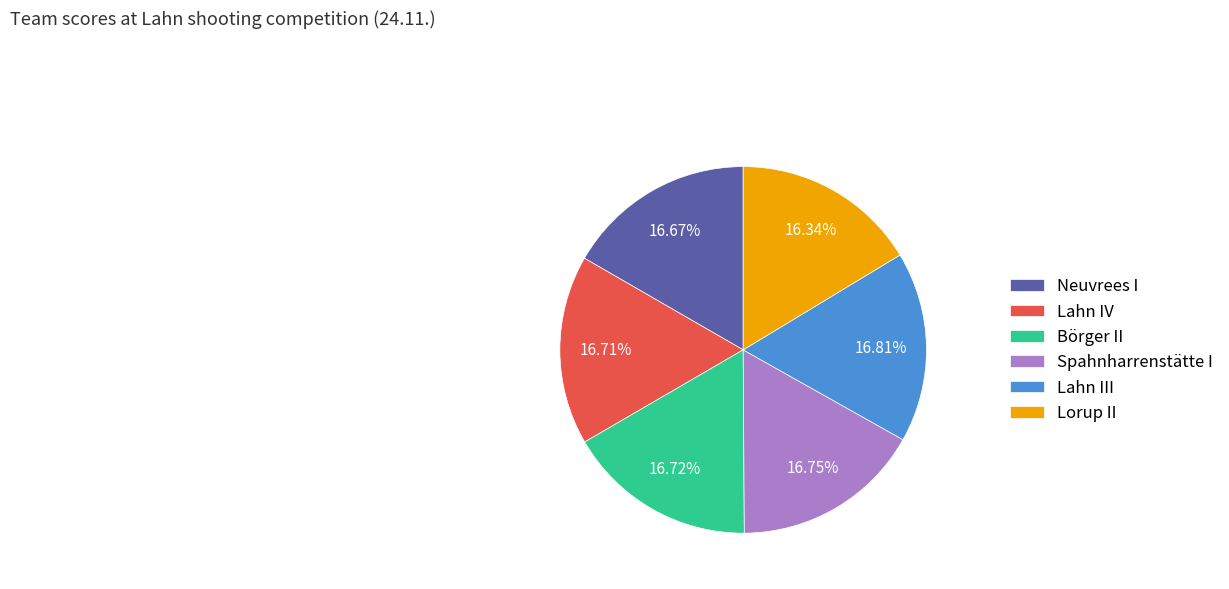

Is Lahn IV the majority of the pie?

No